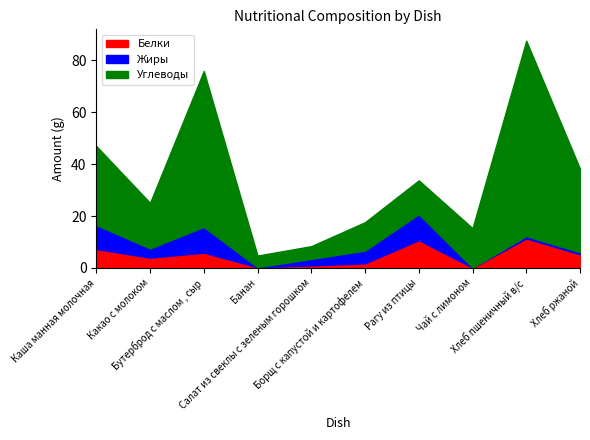

How many lines are shown in the chart?

3